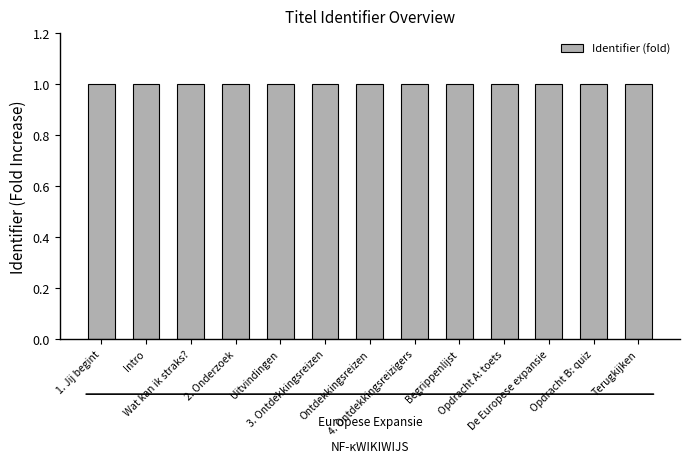

Reading right to left, transcribe all the data shown in this chart.

Terugkijken=1.0	Opdracht B: quiz=1.0	De Europese expansie=1.0	Opdracht A: toets=1.0	Begrippenlijst=1.0	4. Ontdekkingsreizigers=1.0	Ontdekkingsreizen=1.0	3. Ontdekkingsreizen=1.0	Uitvindingen=1.0	2. Onderzoek=1.0	Wat kan ik straks?=1.0	Intro=1.0	1. Jij begint=1.0